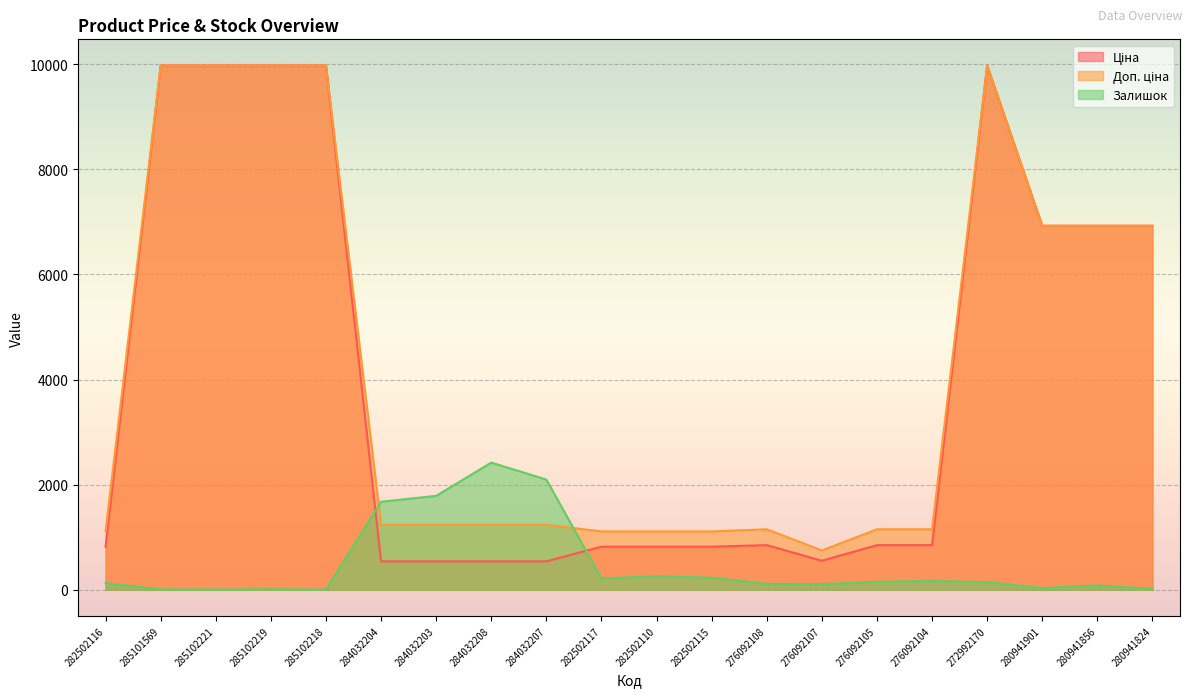

Which series ends up on top after the final intersection of Ціна and Залишок?

Ціна